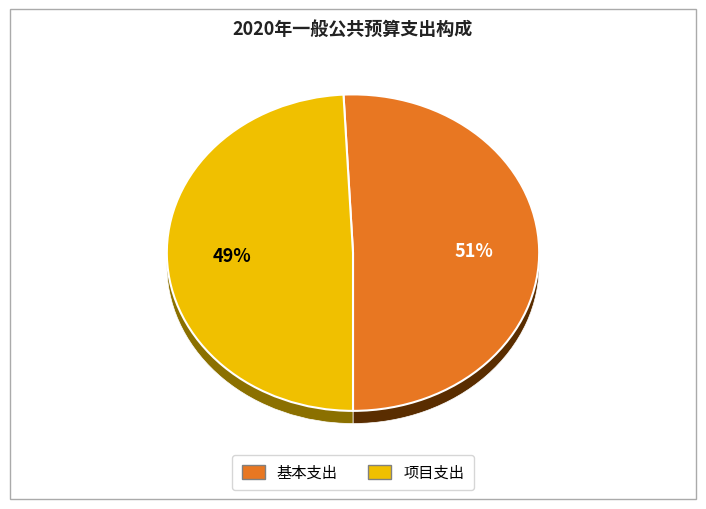

How many slices are in this pie chart?

2